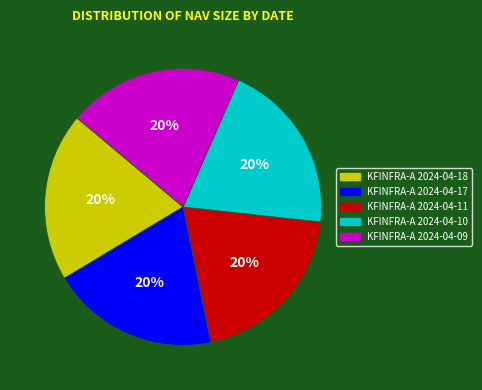

Is the sum of KFINFRA-A 2024-04-09 and KFINFRA-A 2024-04-10 greater than half?

No